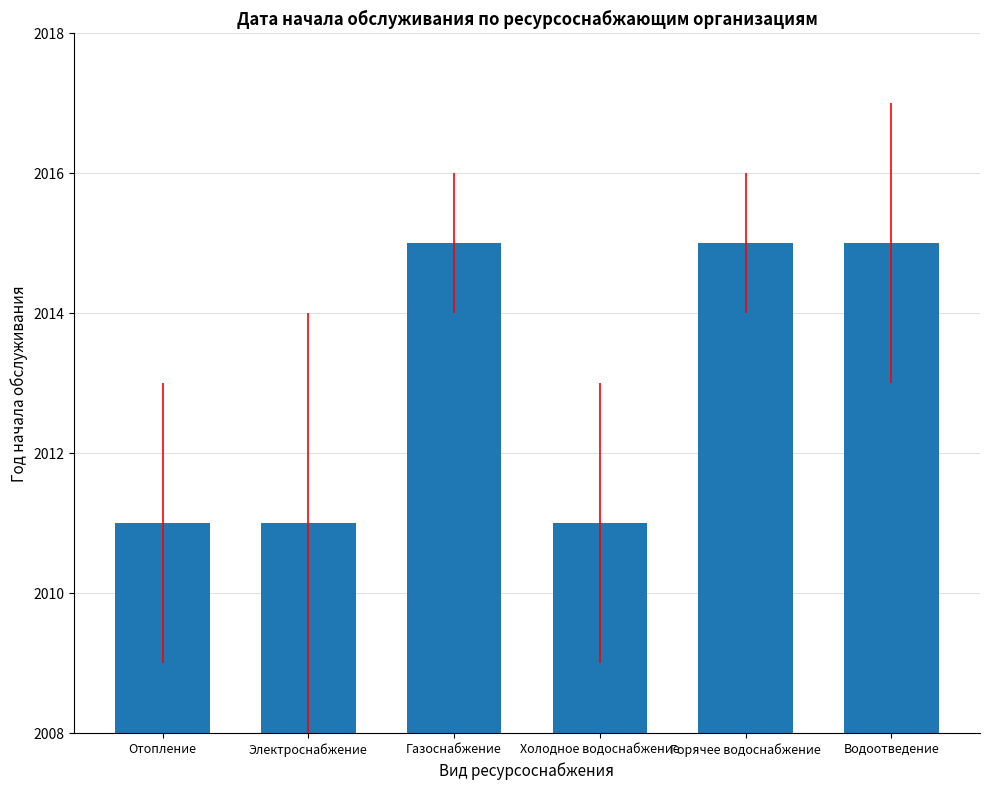

Reading left to right, transcribe all the data shown in this chart.

Отопление=2011	Электроснабжение=2011	Газоснабжение=2015	Холодное водоснабжение=2011	Горячее водоснабжение=2015	Водоотведение=2015